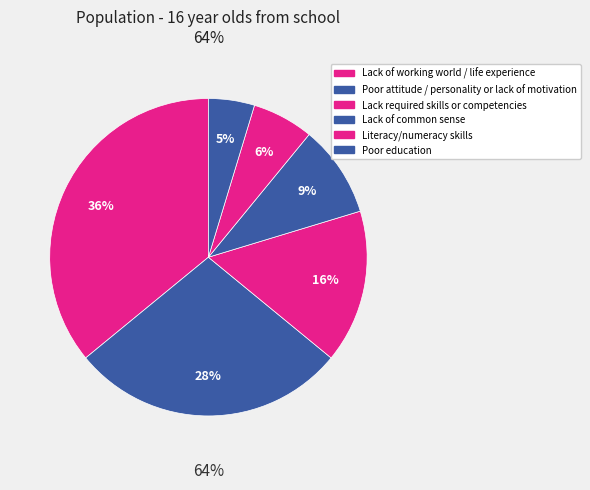

Which category has the smallest portion of the pie?

Poor education